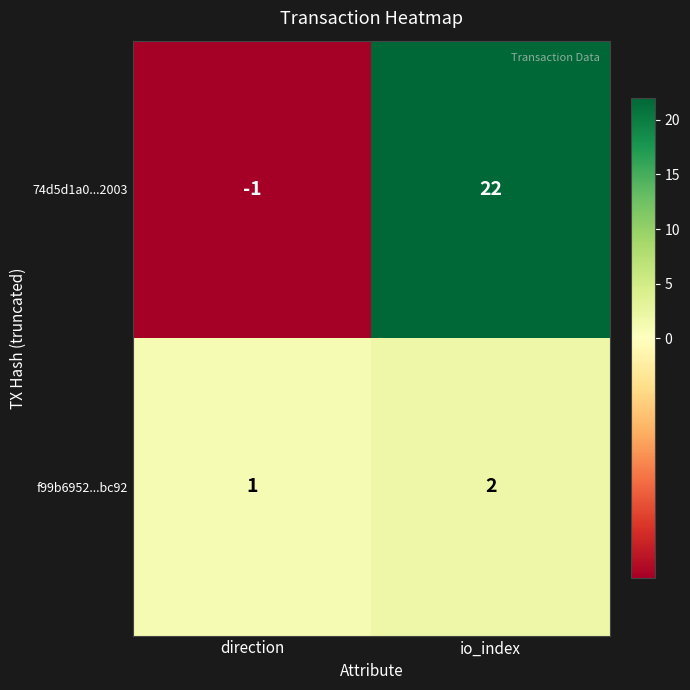

Reading left to right, list all the values displayed in this chart.

74d5d1a0...2003: direction=-1	io_index=22
f99b6952...bc92: direction=1	io_index=2